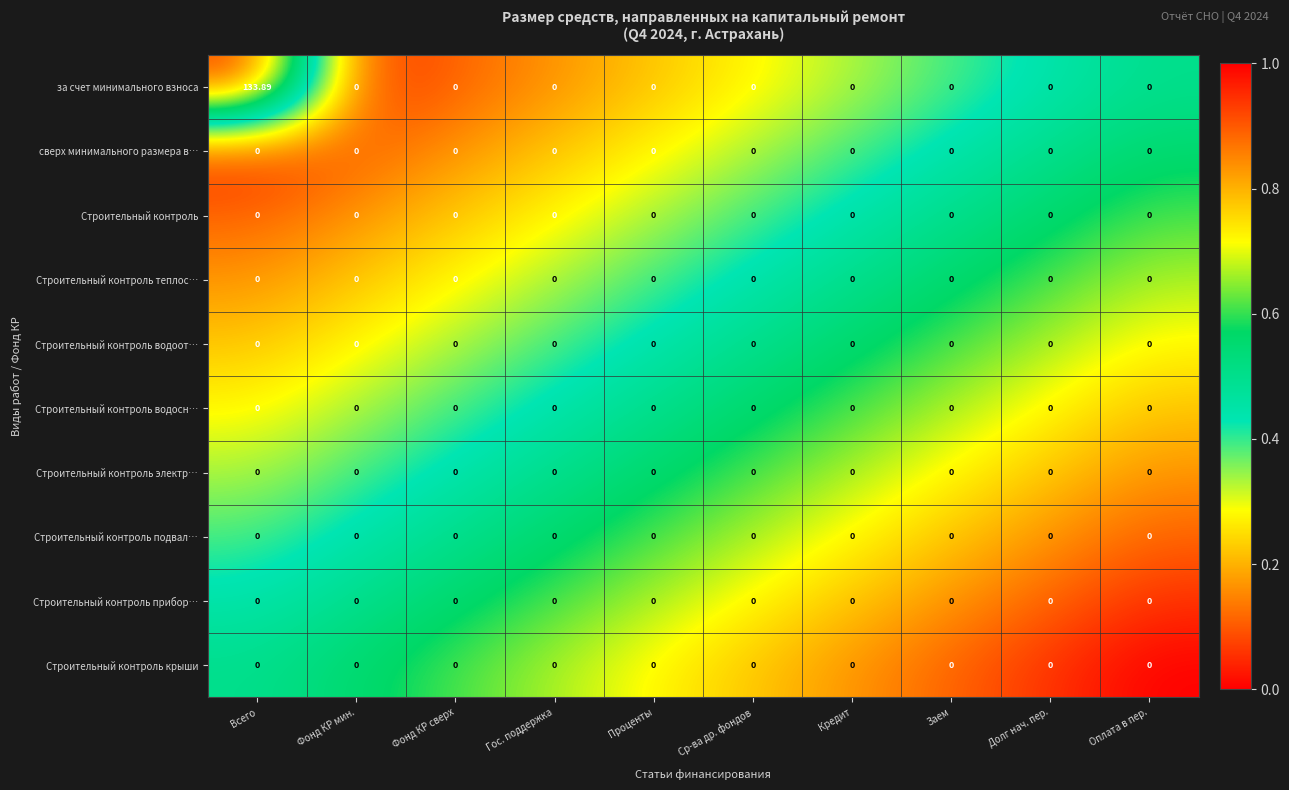

What is the maximum value shown in the chart?

133.9